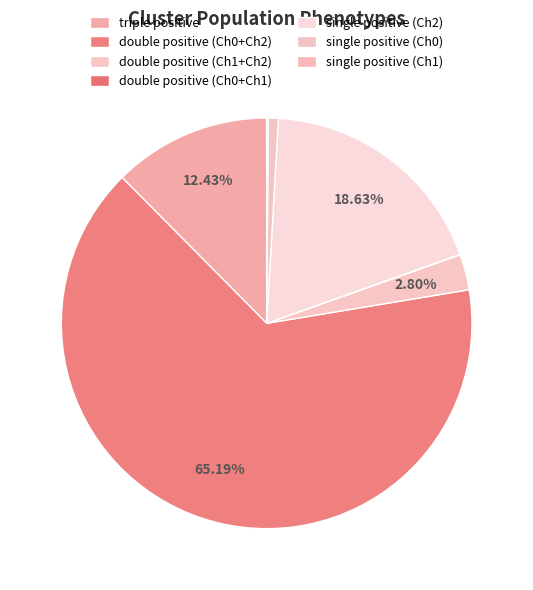

What is the change in value from double positive (Ch0+Ch1) to single positive (Ch0)?

+43